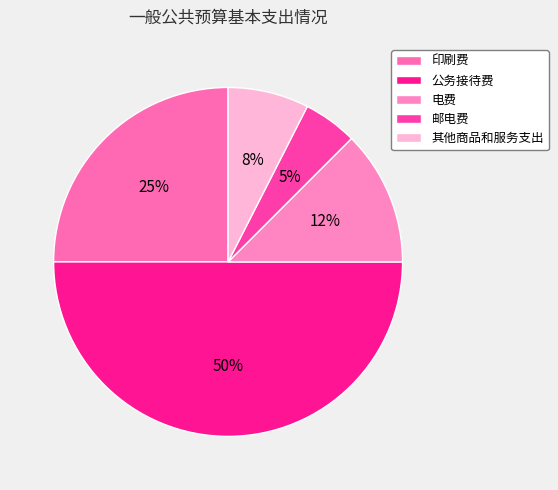

Is there a majority slice in this chart?

No